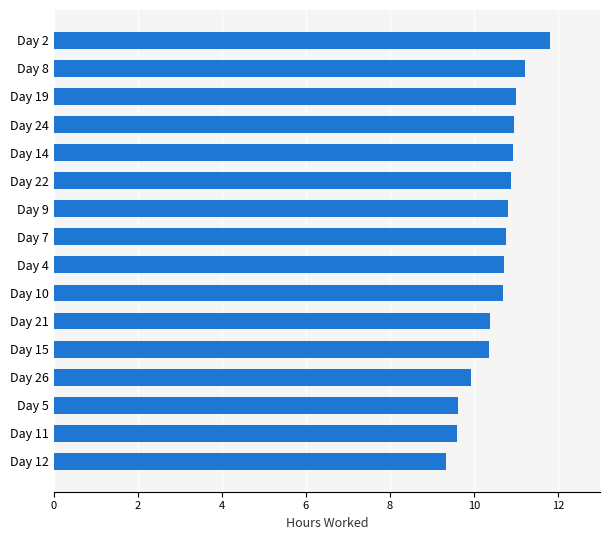

The value at Day 12 is 9.3. True or false?

True